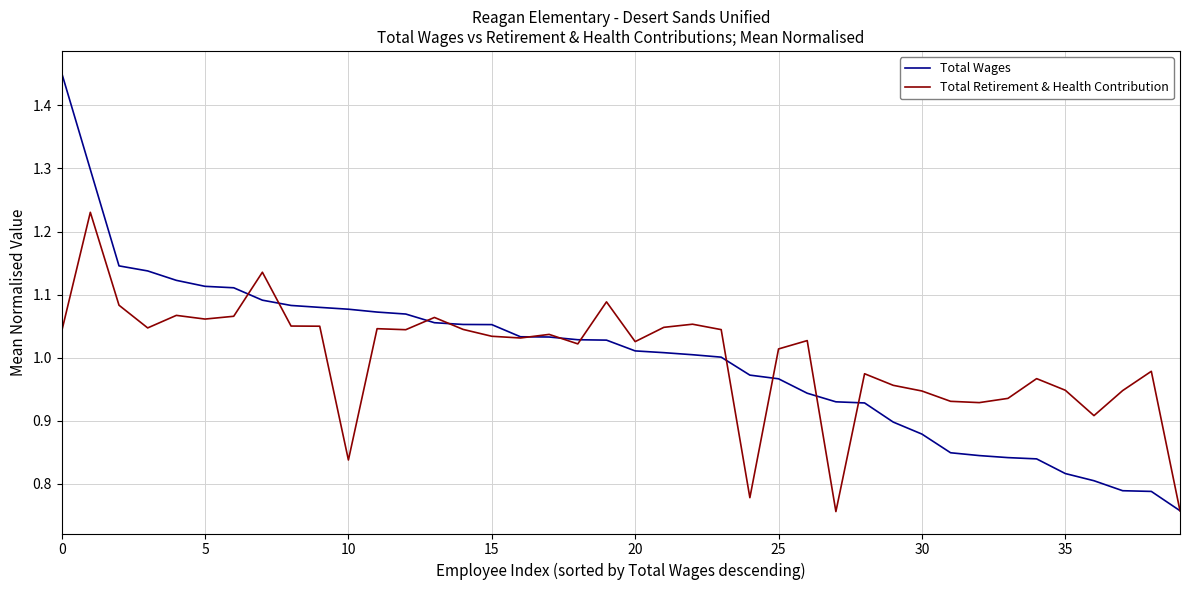

What are all the series names shown in the legend?

Total Wages, Total Retirement & Health Contribution